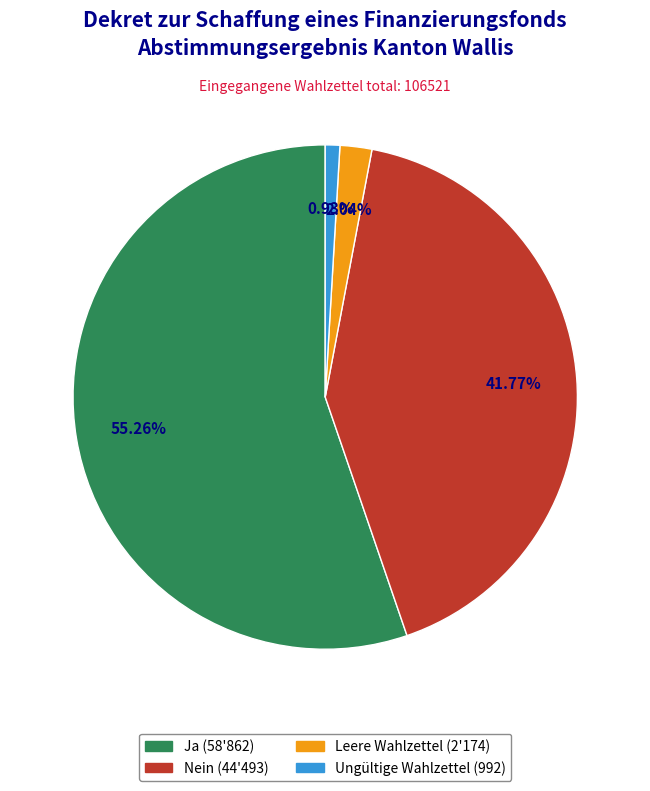

Is the sum of Ungültige Wahlzettel and Ja greater than half?

Yes